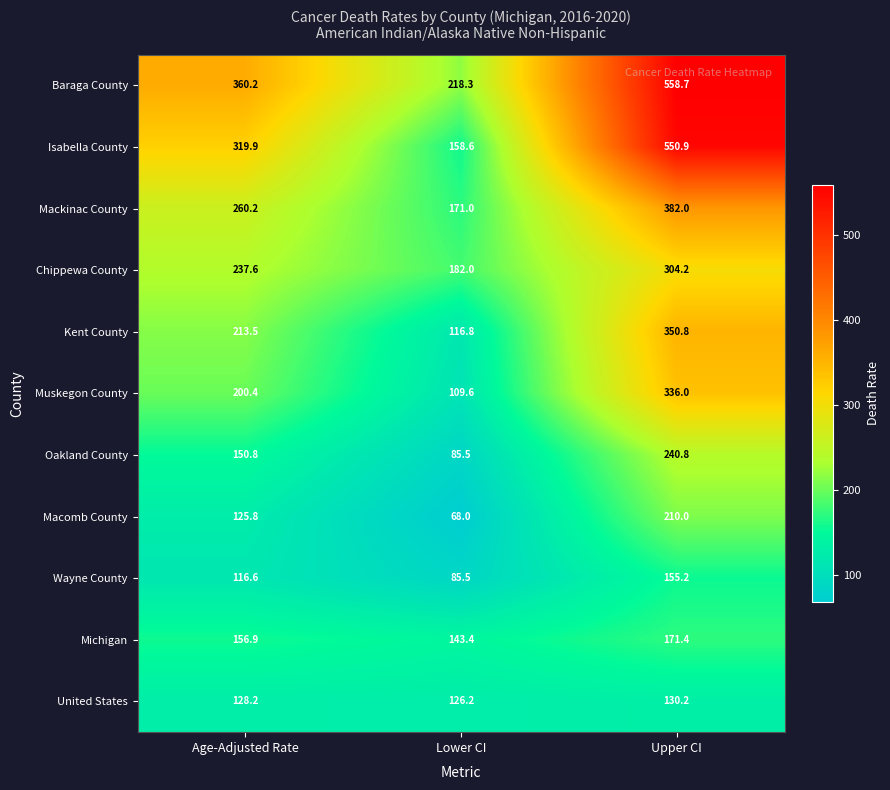

How many data points does each series have?

3